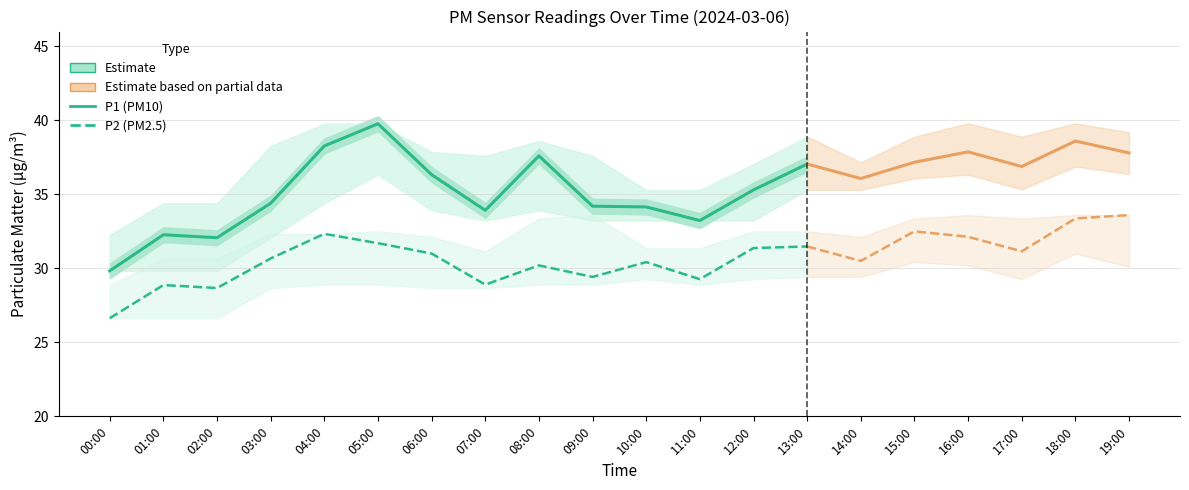

In P2, how many points are lower than both neighbors (excluding endpoints)?

4